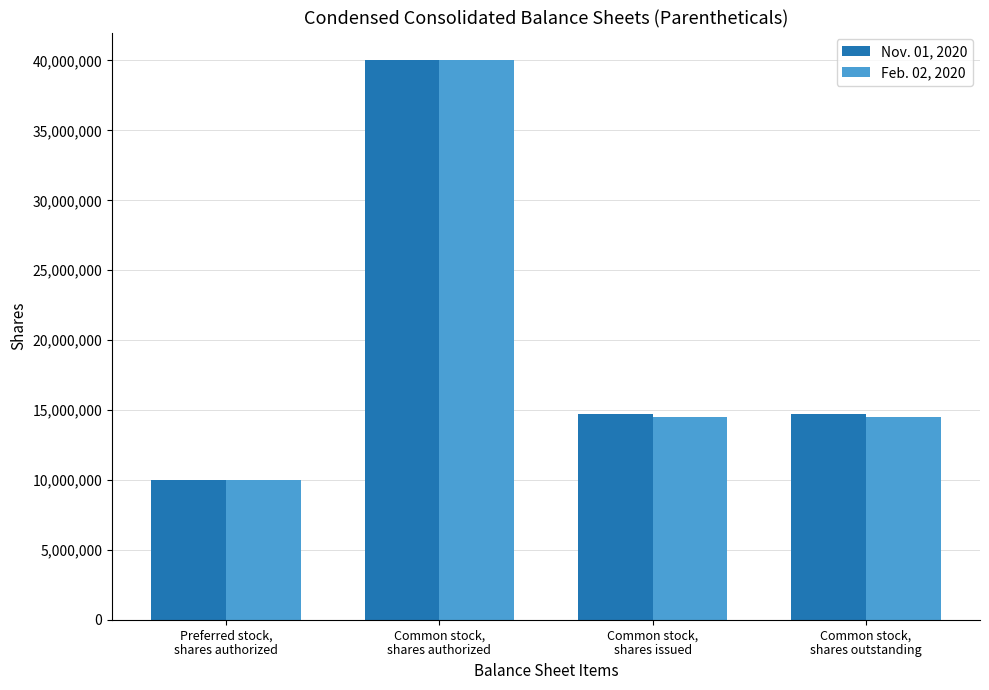

What is the approximate value of Nov. 01, 2020 at Common stock,
shares outstanding?

14683138